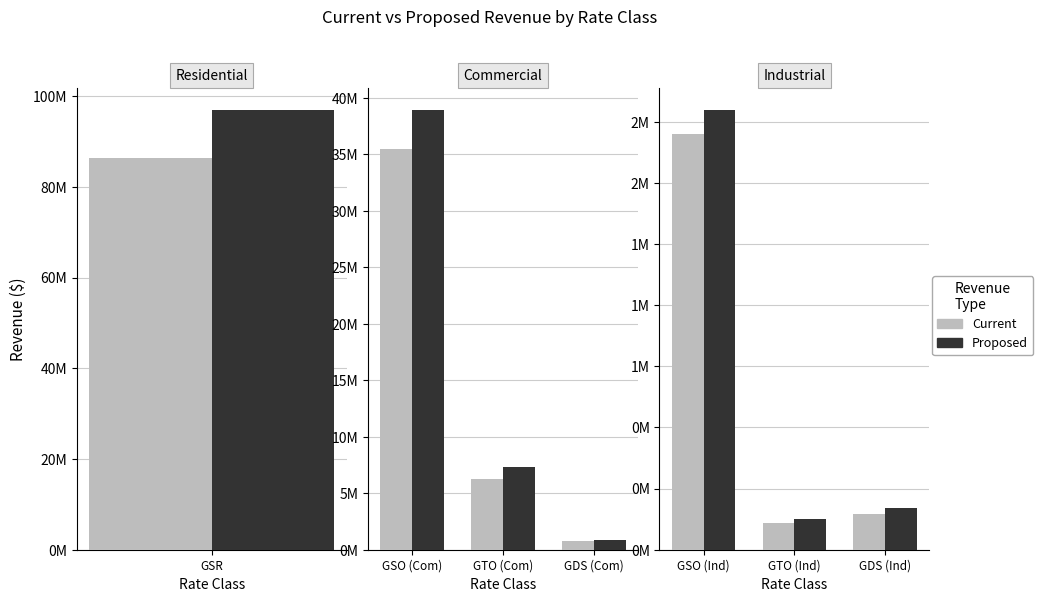

What is the label of the 1st bar from the left?

GSO (Ind)